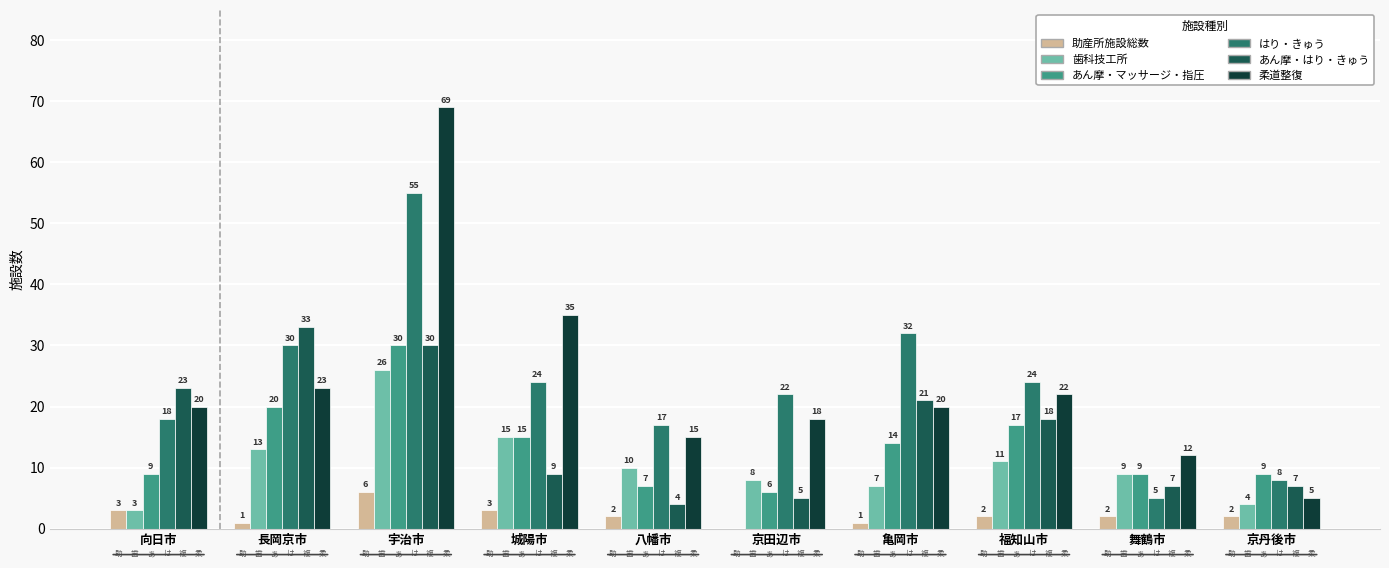

What are all the series names shown in the legend?

助産所施設総数, 歯科技工所, あん摩・マッサージ・指圧, はり・きゅう, あん摩・はり・きゅう, 柔道整復